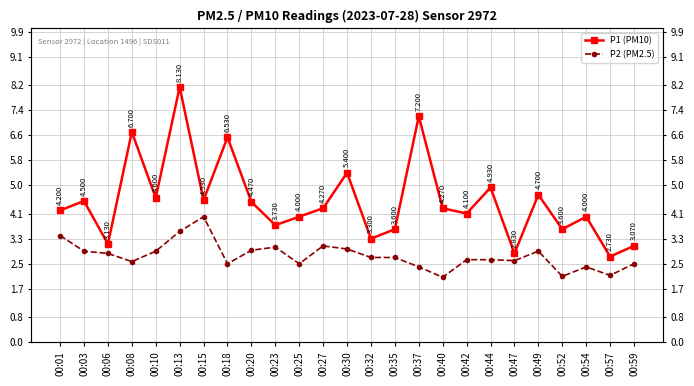

How many interior local peaks does the P1 (PM10) series have?

9